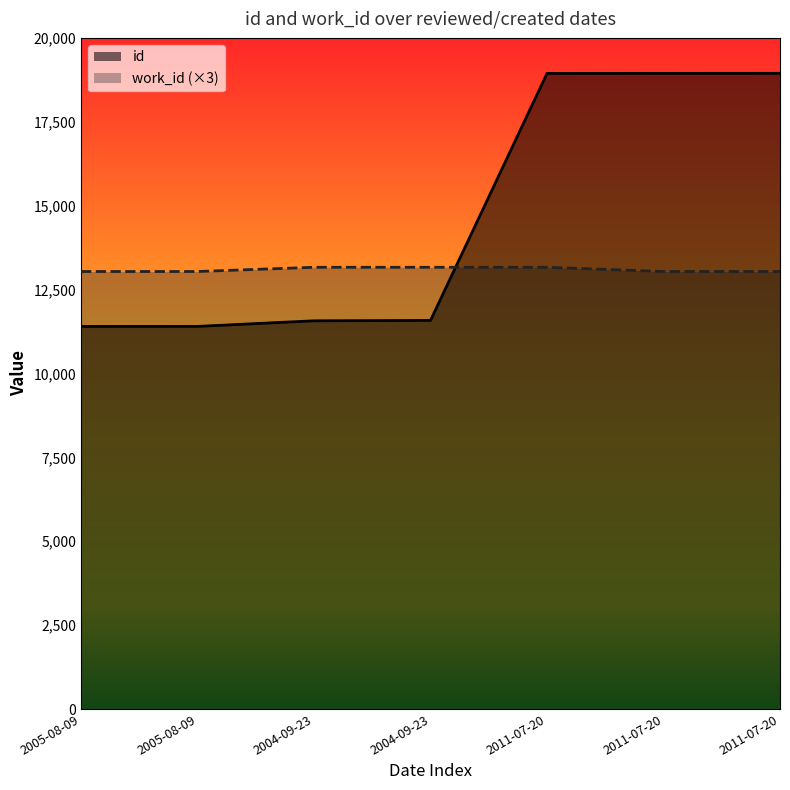

Reading right to left, what are all the values shown in this chart?

id: 18944	18943	18942	11580	11569	11402	11401
work_id: 13038	13038	13164	13164	13164	13038	13038